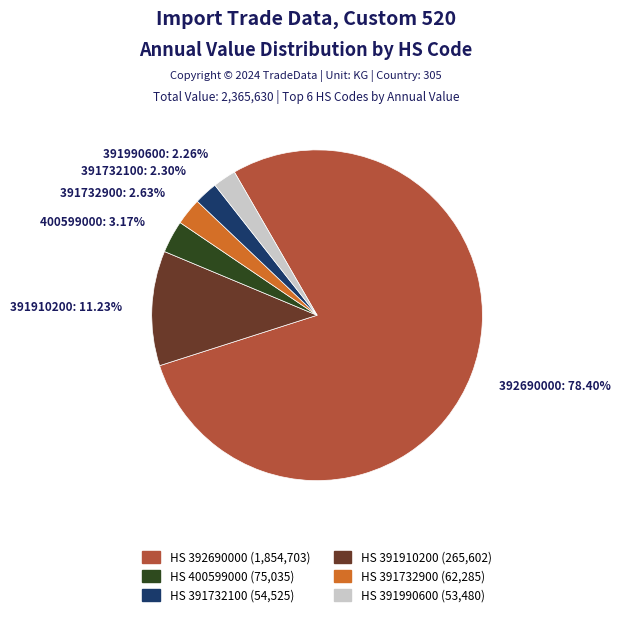

How many segments does this pie chart have?

6